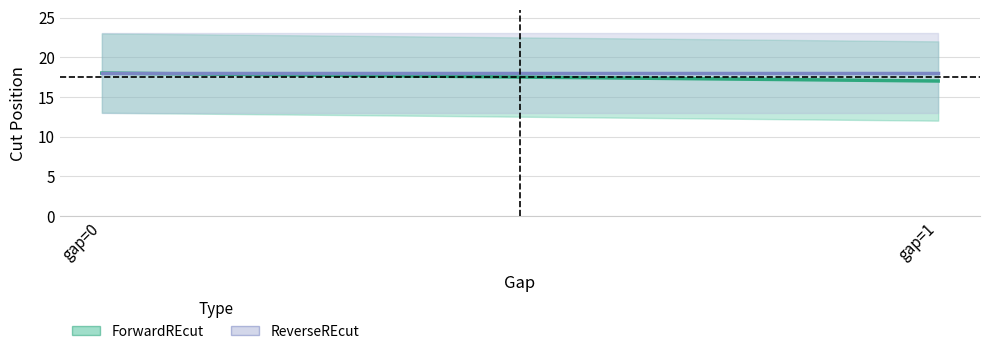

Does the chart have visible grid lines?

Yes